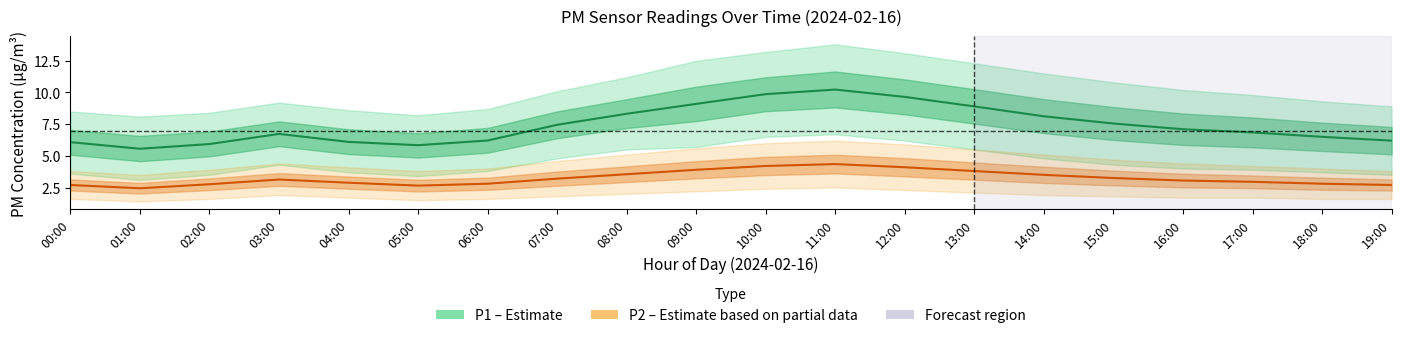

In P1 (PM10), how many points are lower than both neighbors (excluding endpoints)?

2